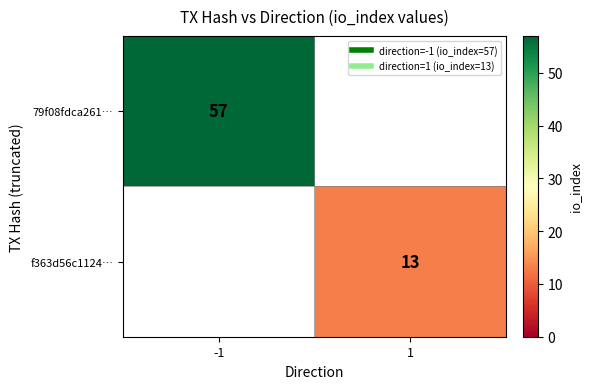

What is the sum of all f363d56c1124… values?

13